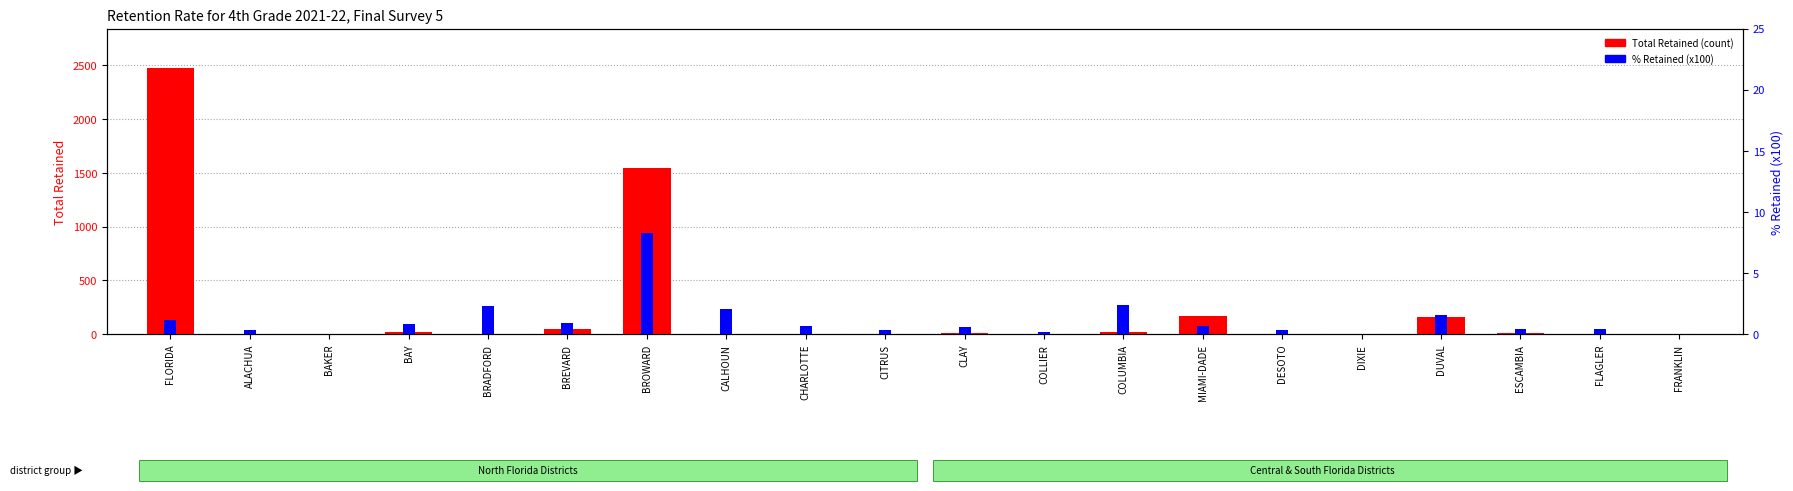

Is it true that % Retained (x100) equals 0.9 at BAY?

True